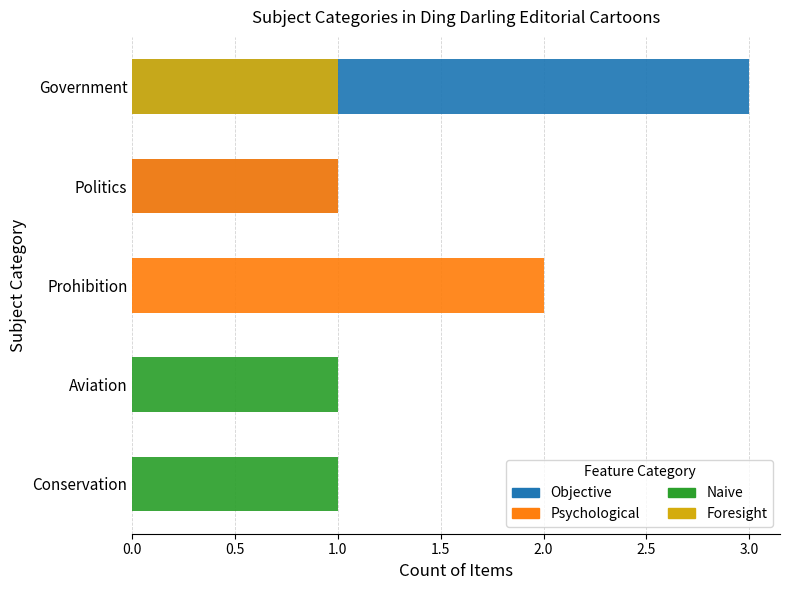

What are all the series names shown in the legend?

Objective, Psychological, Naive, Foresight